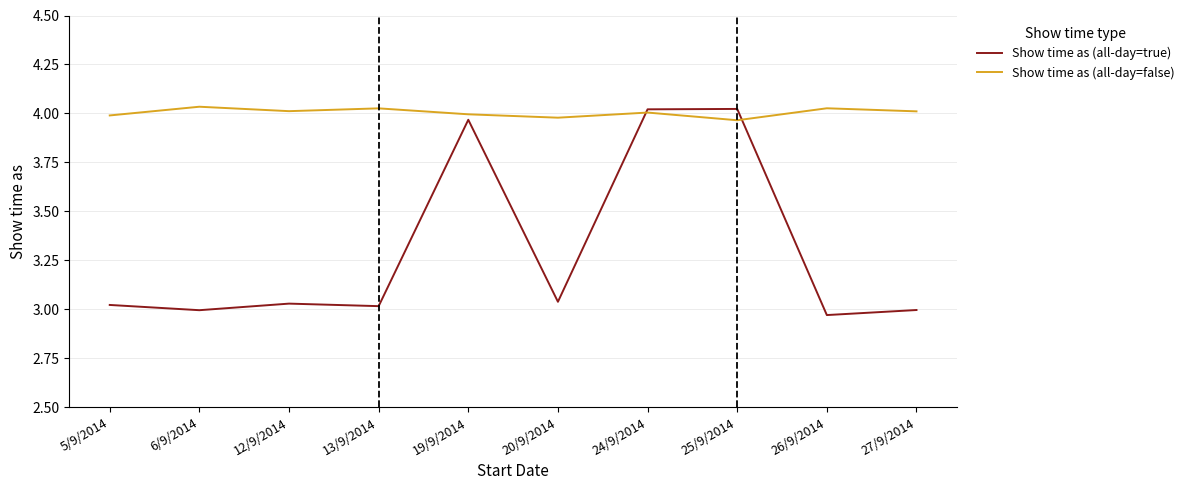

Which series has the widest spread of values?

Show time as (all-day=true)